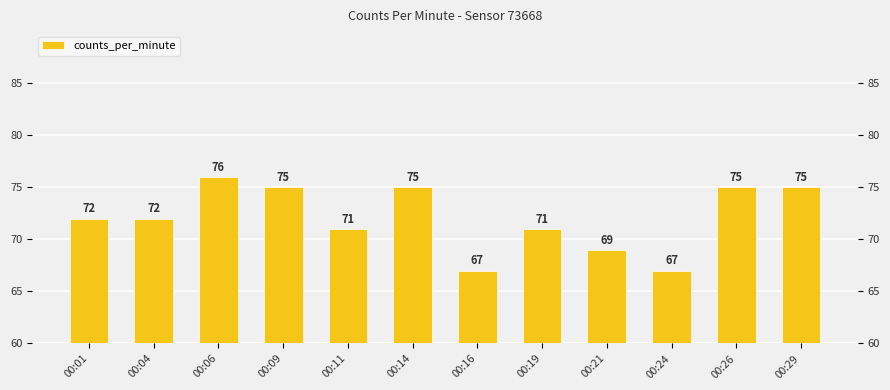

How many data points are above 72?

5